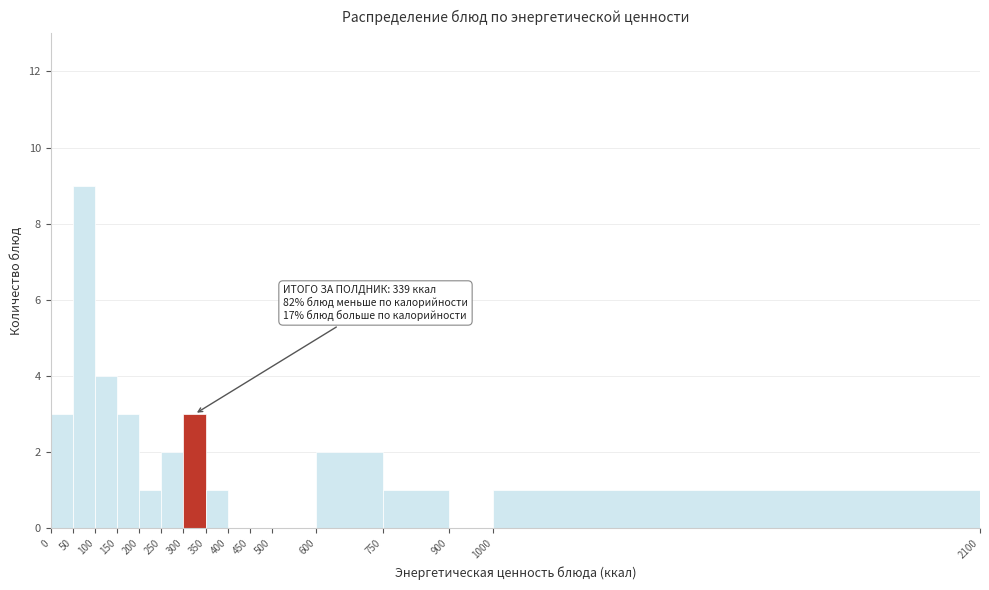

Which range on the x-axis has the tallest bar?

50 to 100